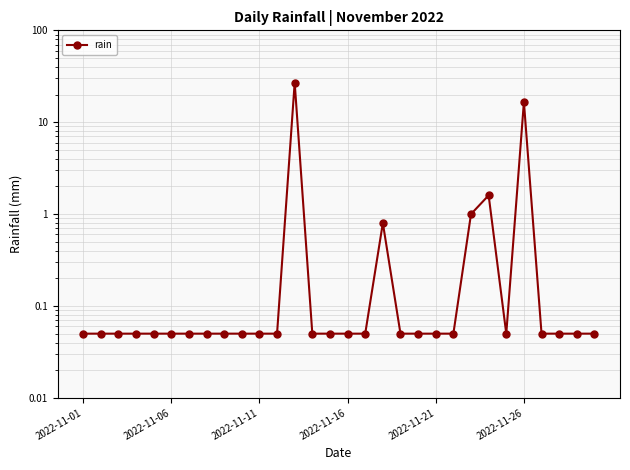

Does the chart have visible grid lines?

Yes